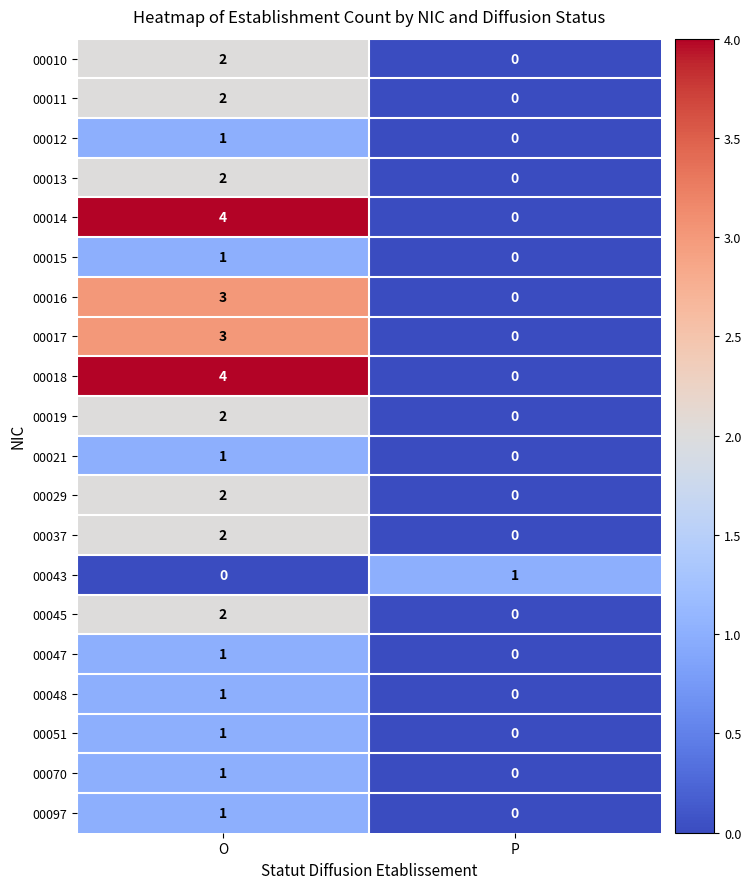

The 00010 series shows -1 at P. True or false?

False